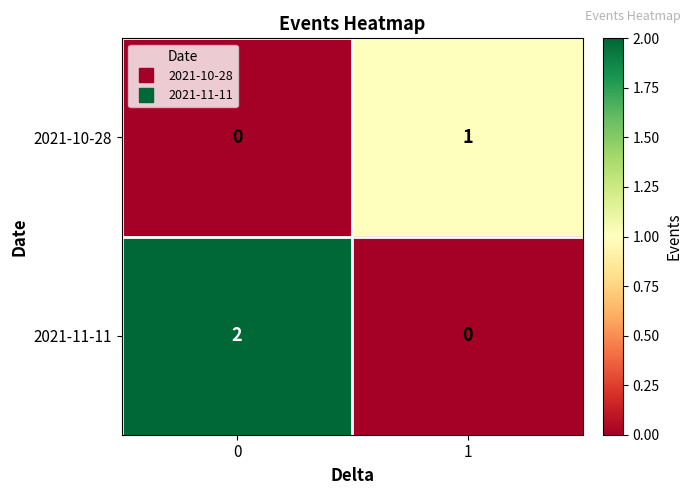

Which series has the largest total across all categories?

2021-11-11